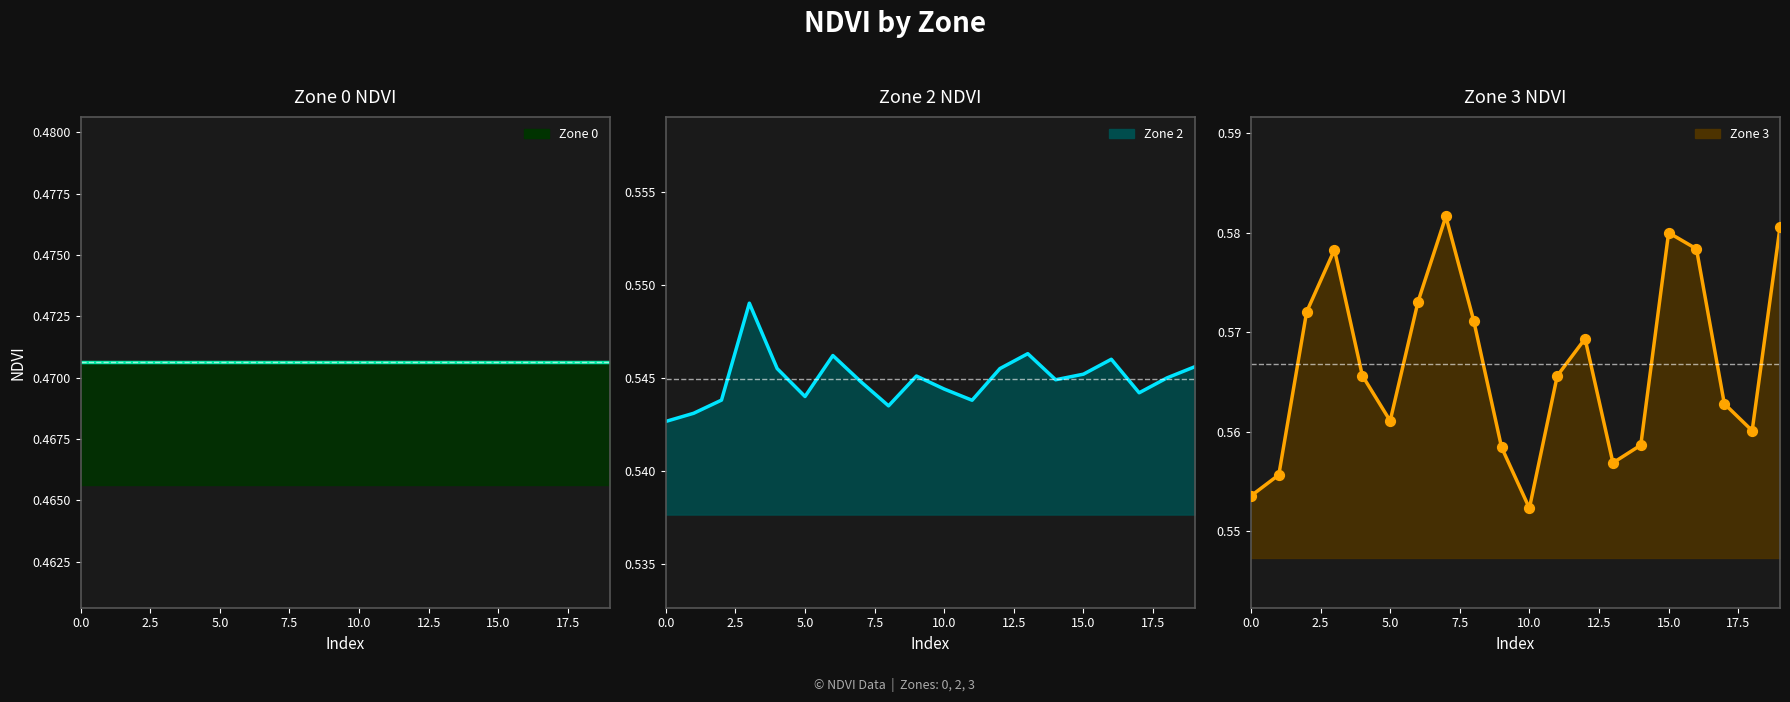

Is the value of Zone 3 line at 9 greater than the value of Zone 3 pts at 12.5?

No